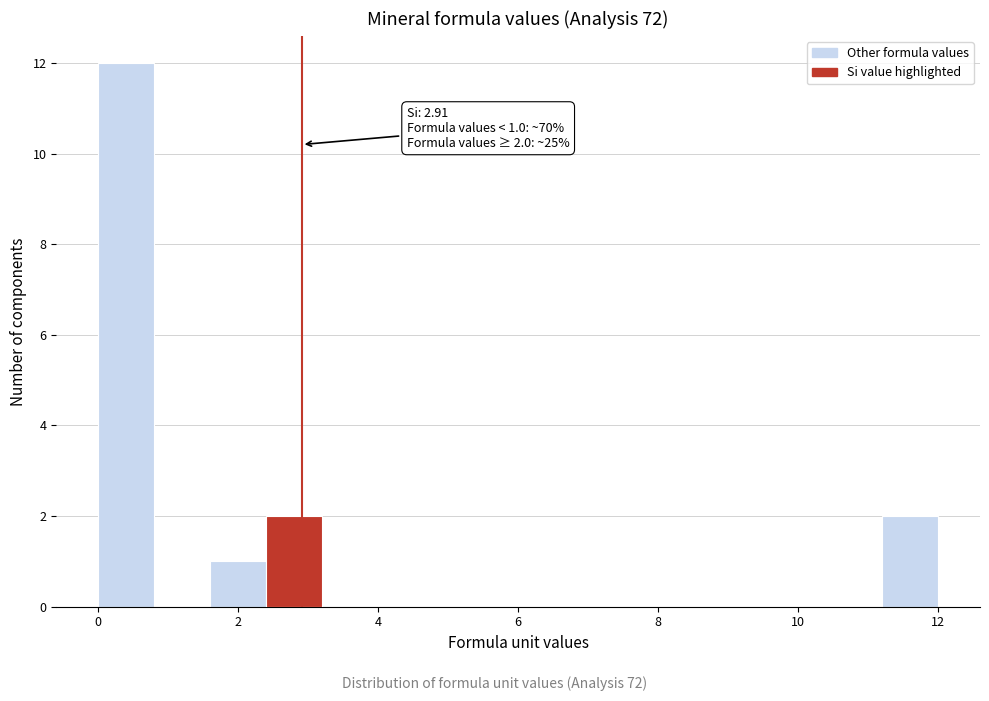

Read against the x-axis, roughly where is the centre of the tallest bar?

0.4